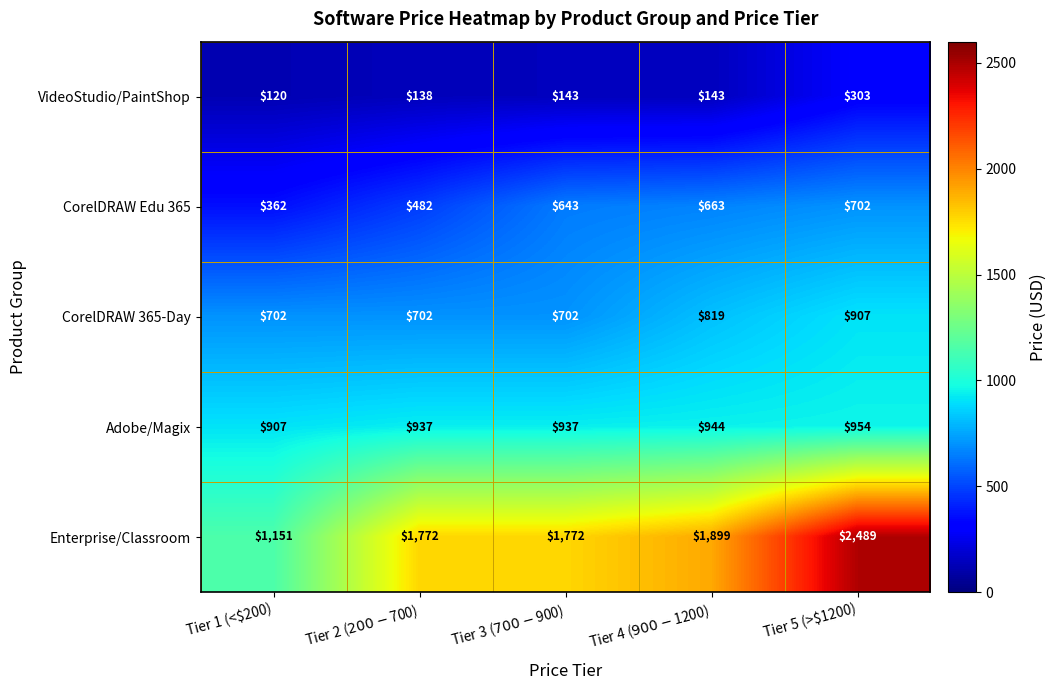

Count the number of data series in this chart.

5